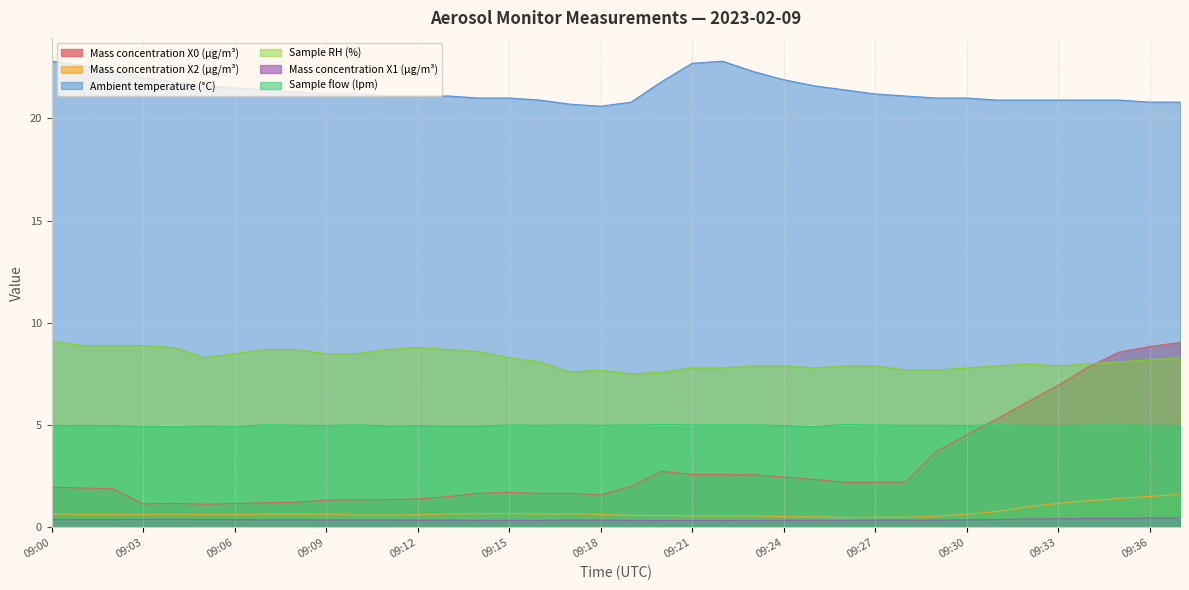

Which series has the largest range (max minus min)?

Mass concentration X0 (μg/m³)